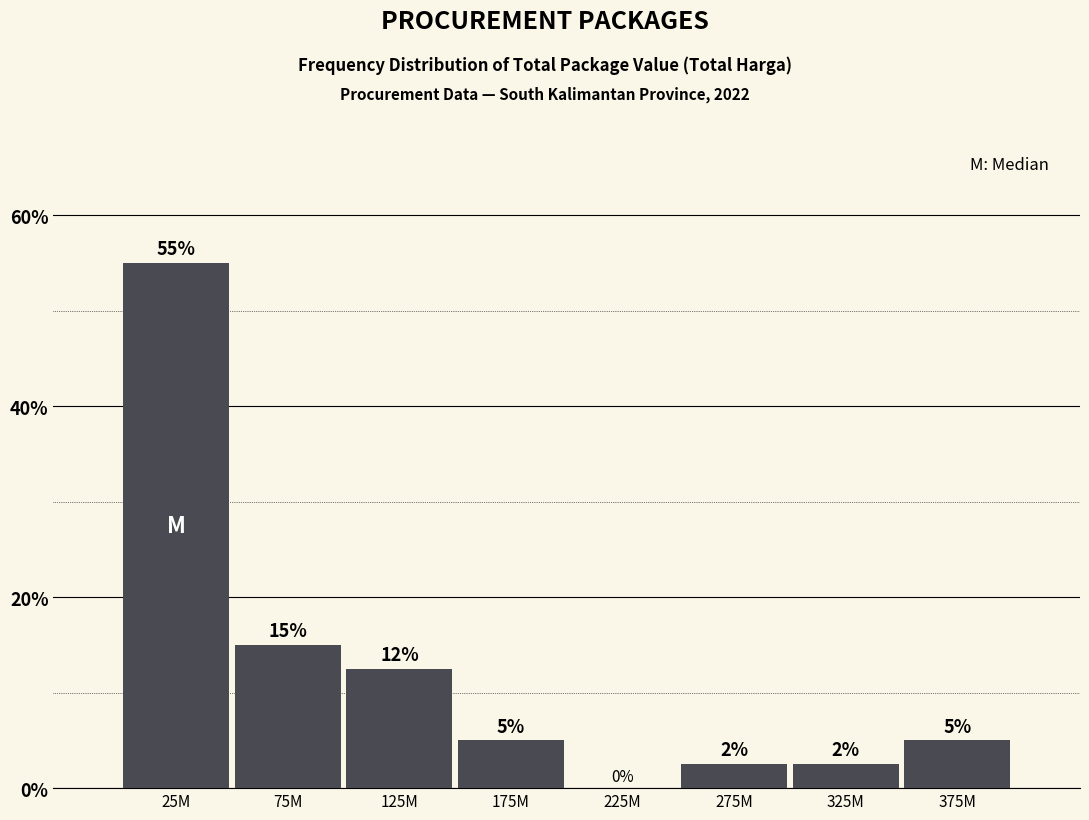

What is the maximum value shown in the chart?

55.0